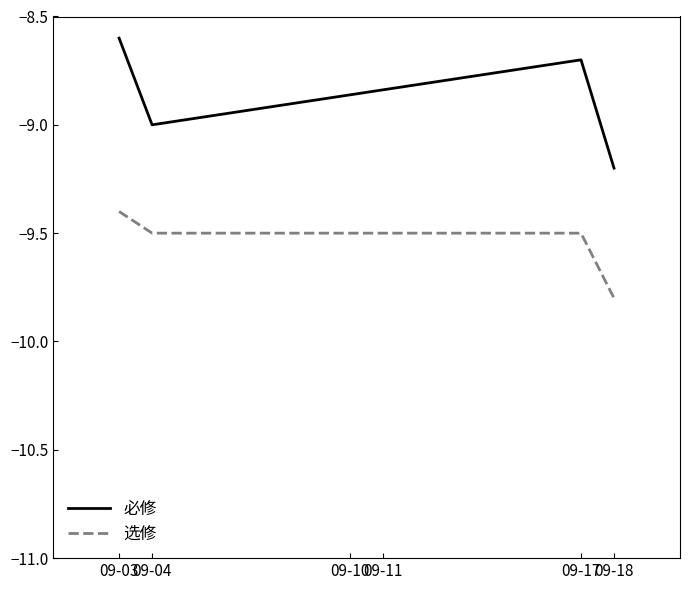

Rank the series by their maximum value, from highest to lowest.

必修, 选修